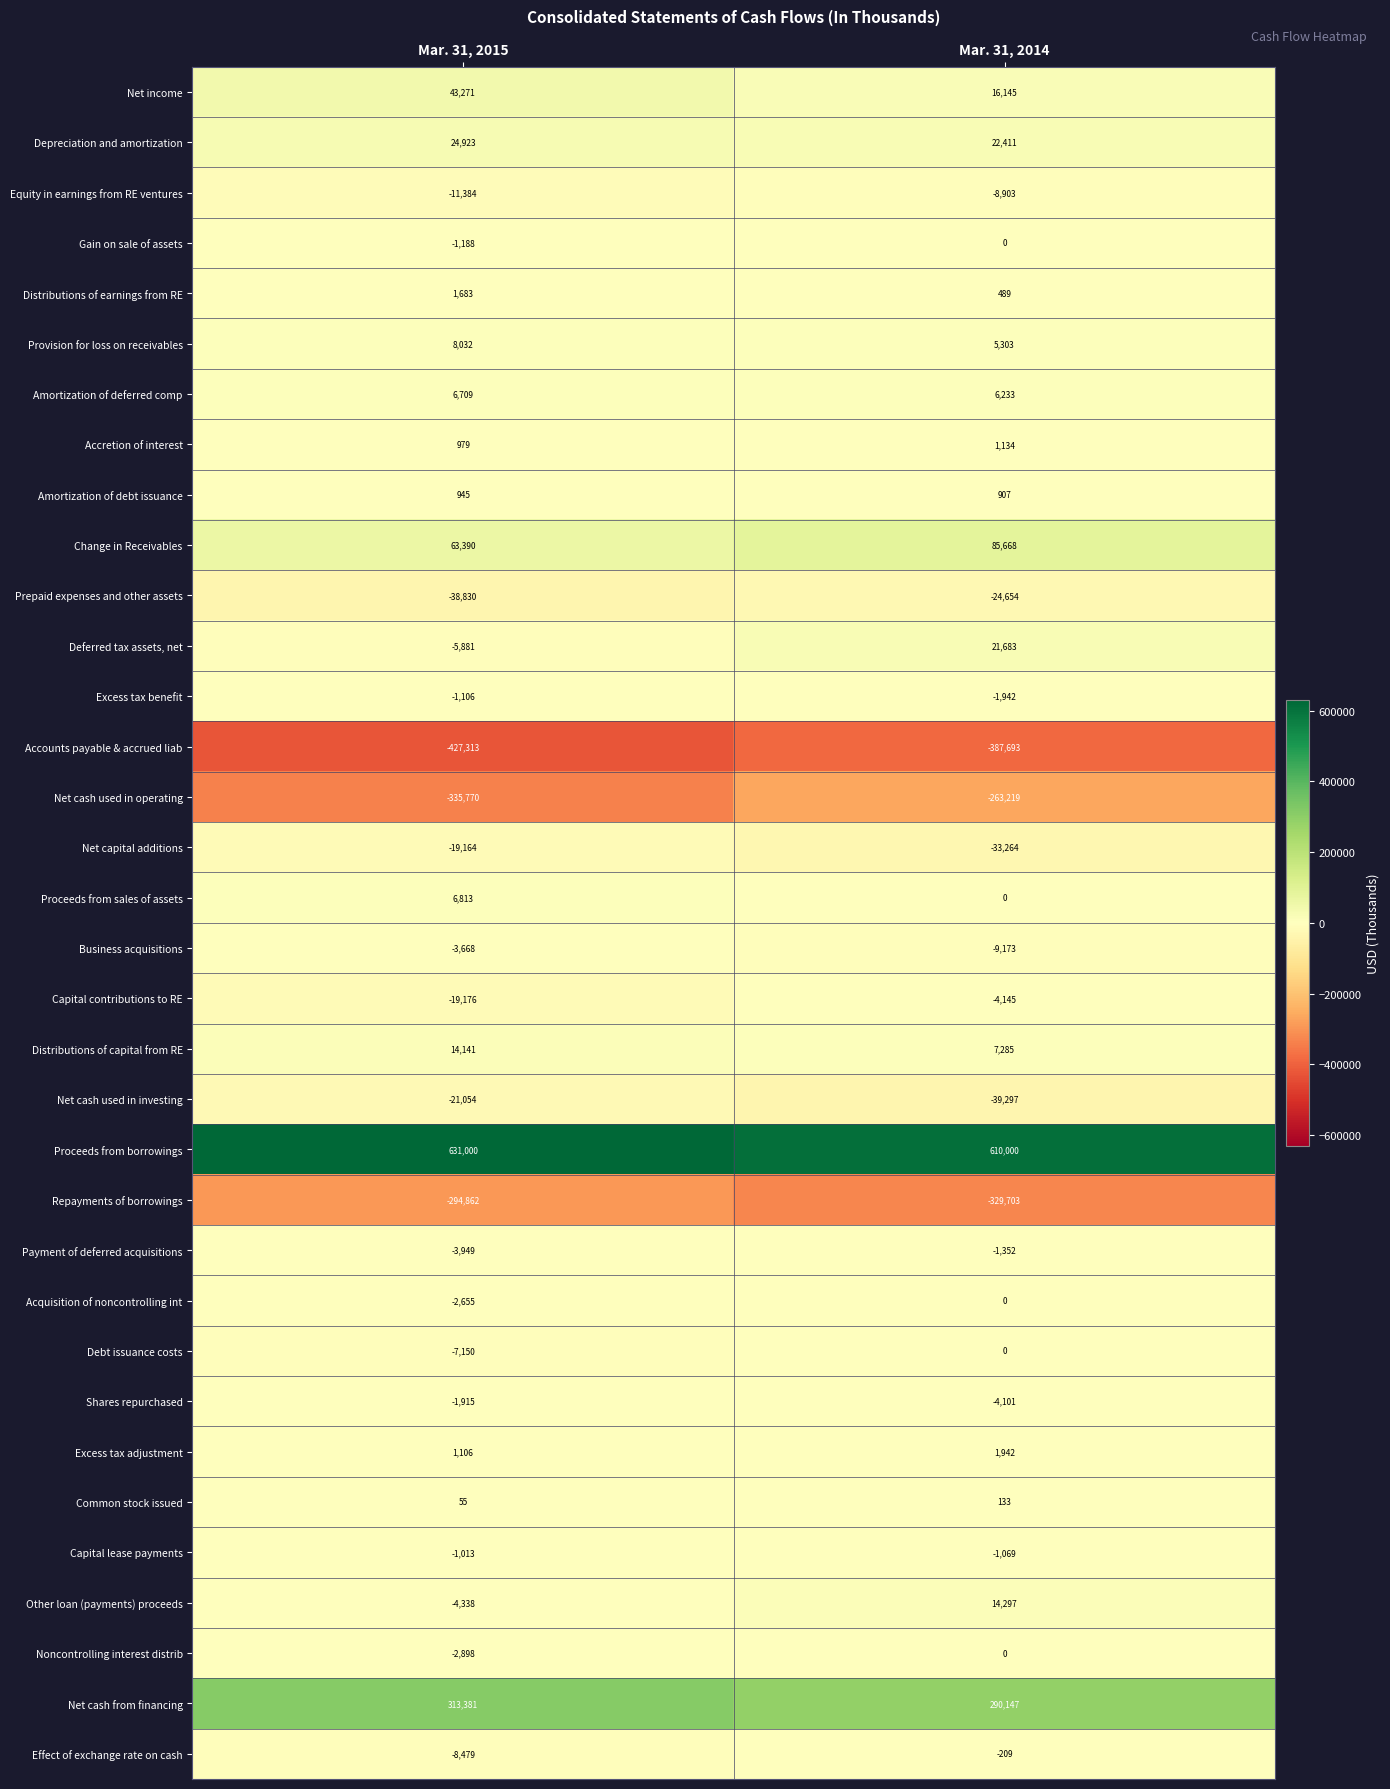

At how many categories does at least one series exceed 575759?

2